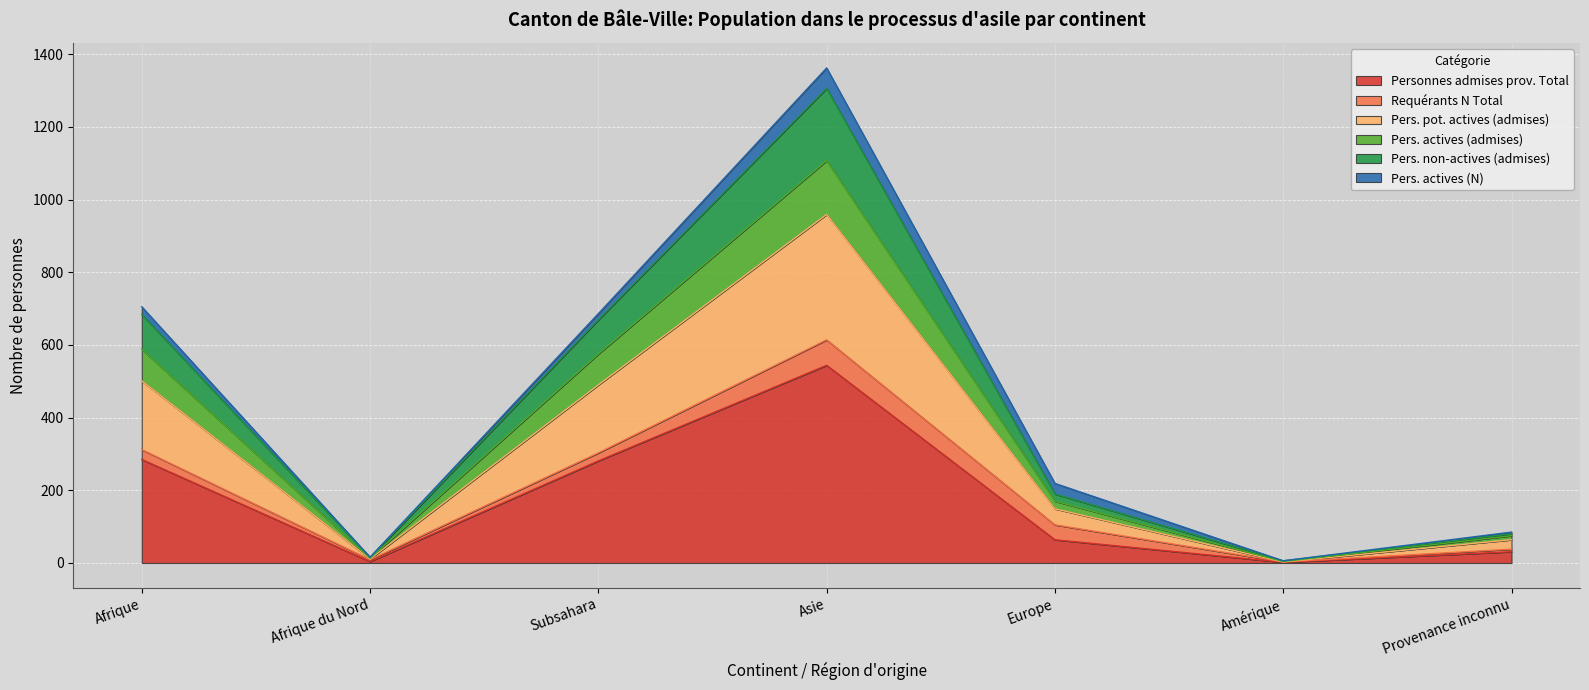

What is the label of the 6th point from the right?

Afrique du Nord